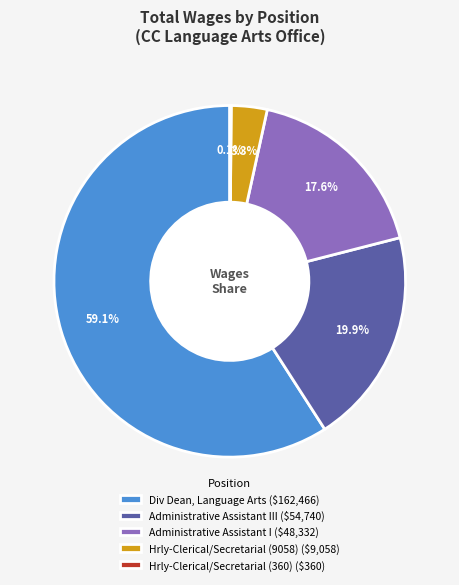

What is the majority slice?

Div Dean, Language Arts ($162,466)